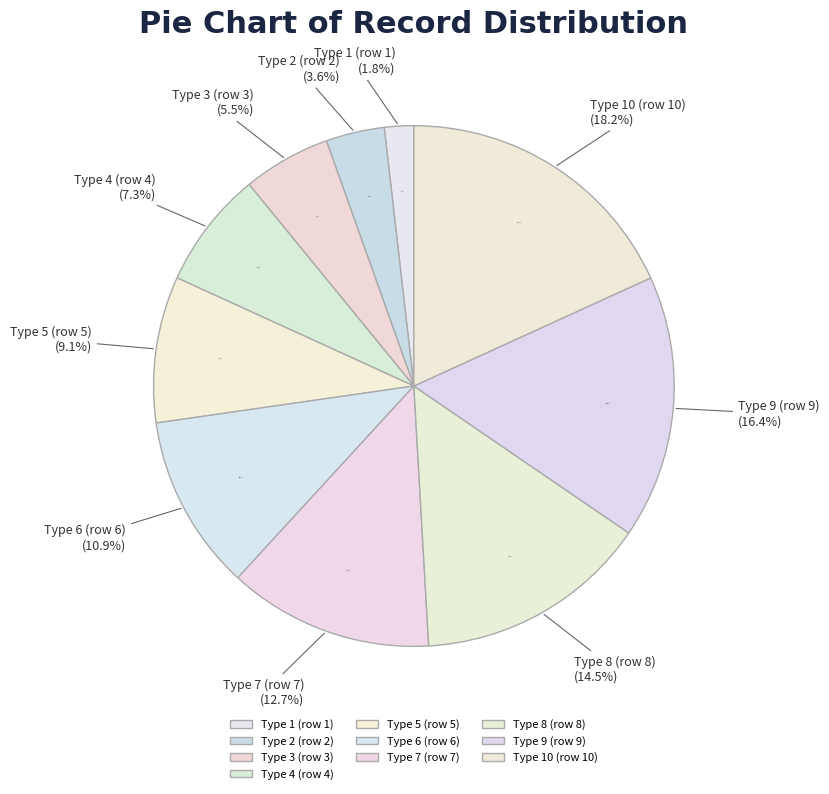

Count the number of slices in the pie.

10